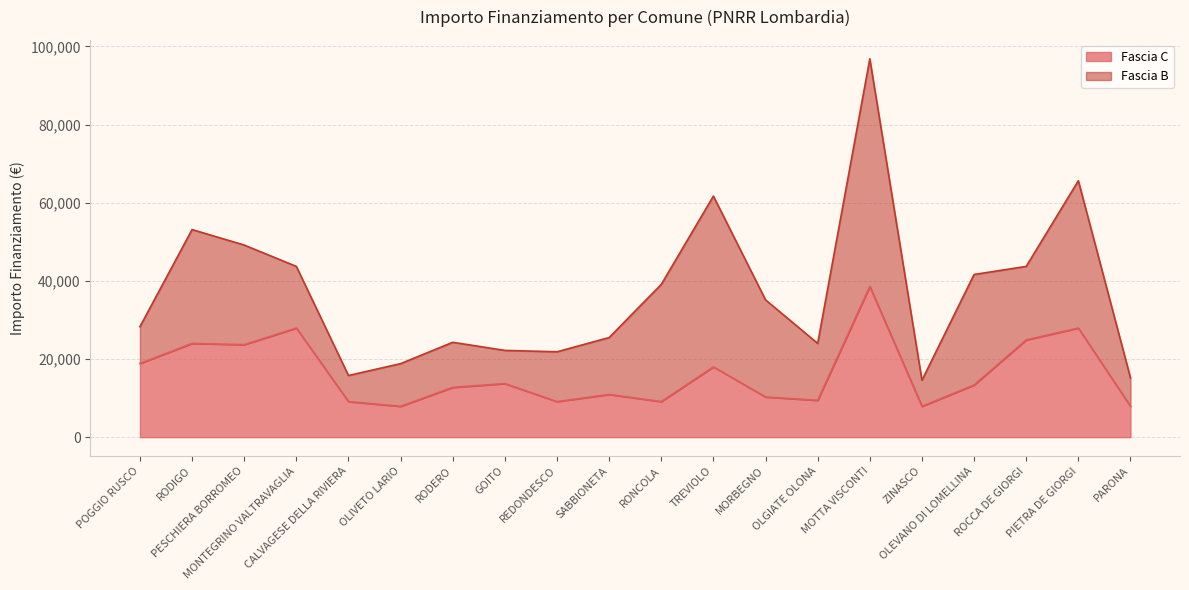

What is the greatest value displayed?

38565